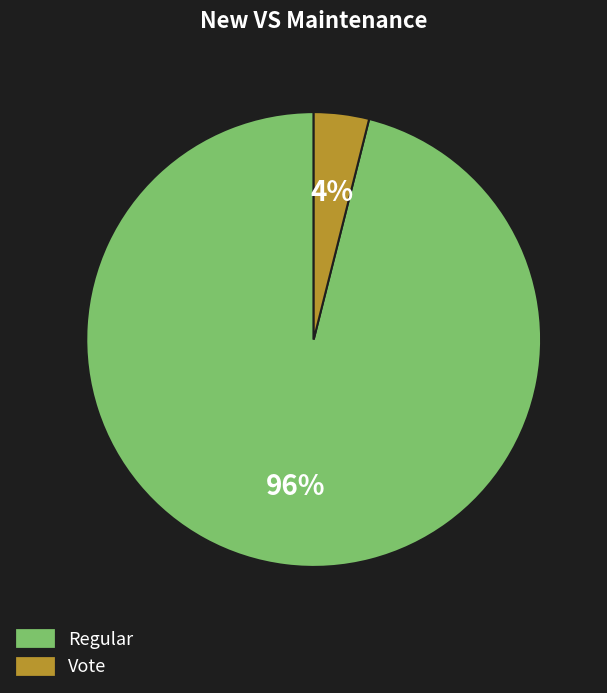

Is it true that Vote is 18% of the pie?

False